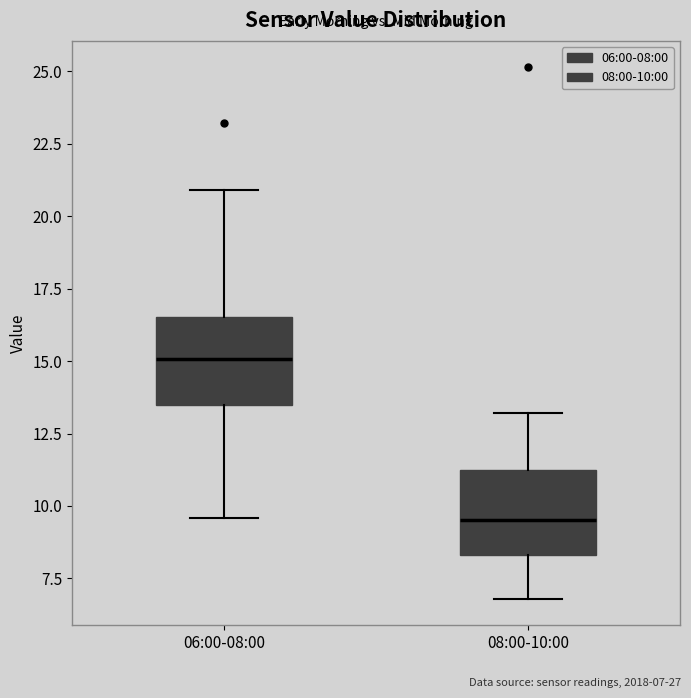

Reading left to right, transcribe this box plot: for each box, give where its median line is, the range the box spans, and where its two whiskers end, as read against the y-axis. The values are not printed on the chart, so give them approximately, as read against the axis.

06:00-08:00: median 15.0, box 13.5 to 16.5, whiskers 9.5 to 21.0
08:00-10:00: median 9.5, box 8.5 to 11.5, whiskers 7.0 to 13.0